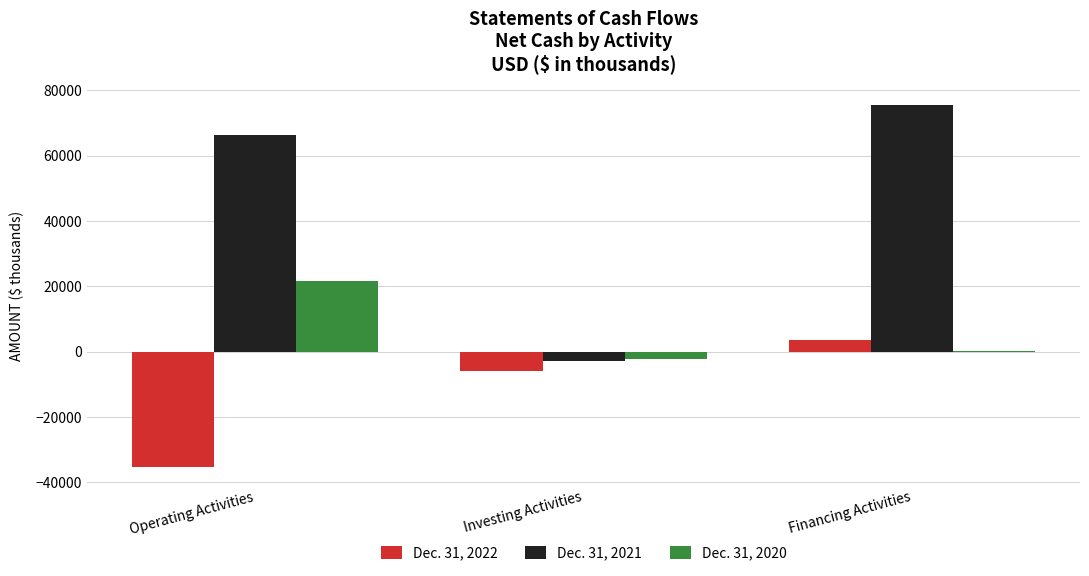

What are all the series names shown in the legend?

Dec. 31, 2022, Dec. 31, 2021, Dec. 31, 2020